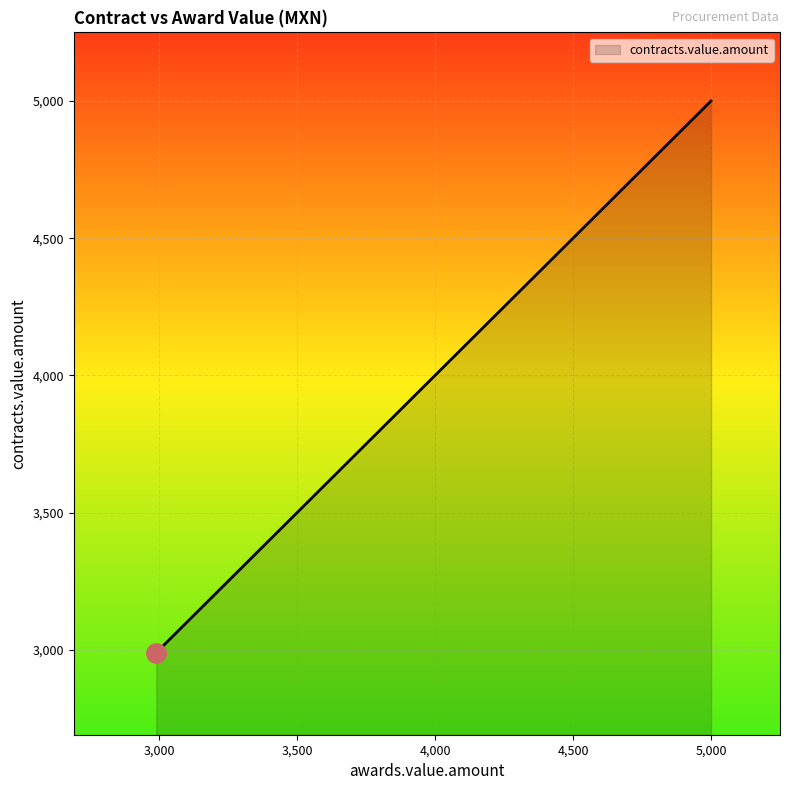

Reading right to left, what are all the values shown in this chart?

5000.0	4880.2	4758.0	4675.0	4423.5	4356.0	4176.0	4160.0	4150.0	4070.4	4059.0	3843.0	3600.0	3465.0	3276.0	3147.0	3079.5	2990.0	2990.0	2990.0